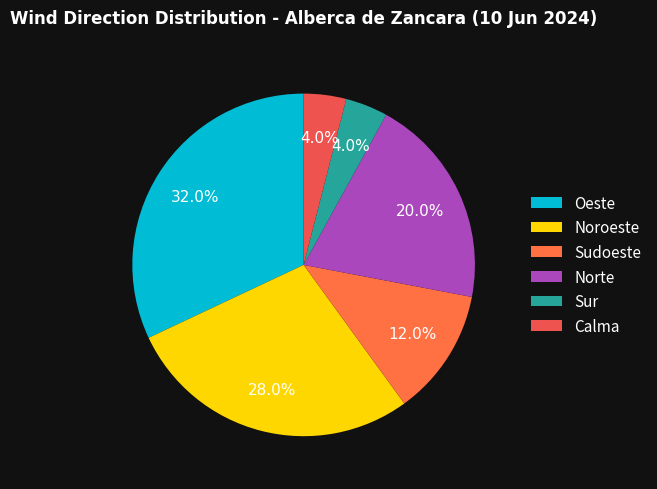

True or false: Sur accounts for 17% of the total.

False